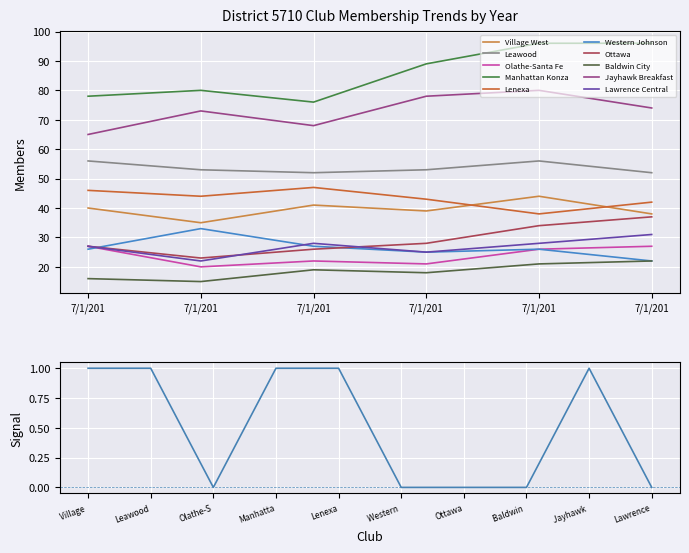

True or false: 7/1/2015 and 7/1/2012 intersect in this chart.

True